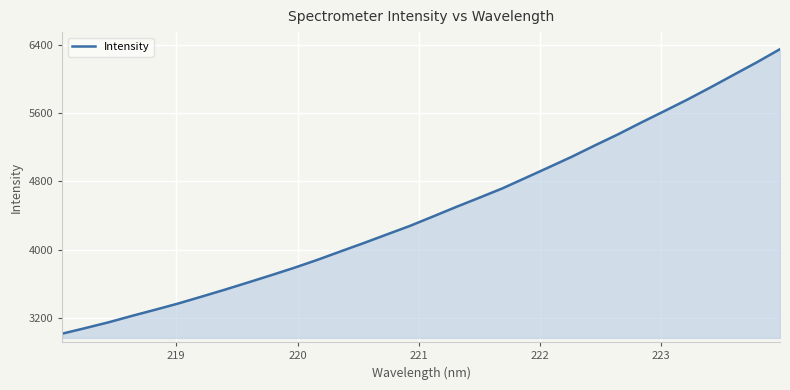

What is the difference between the maximum and minimum values?

3338.9